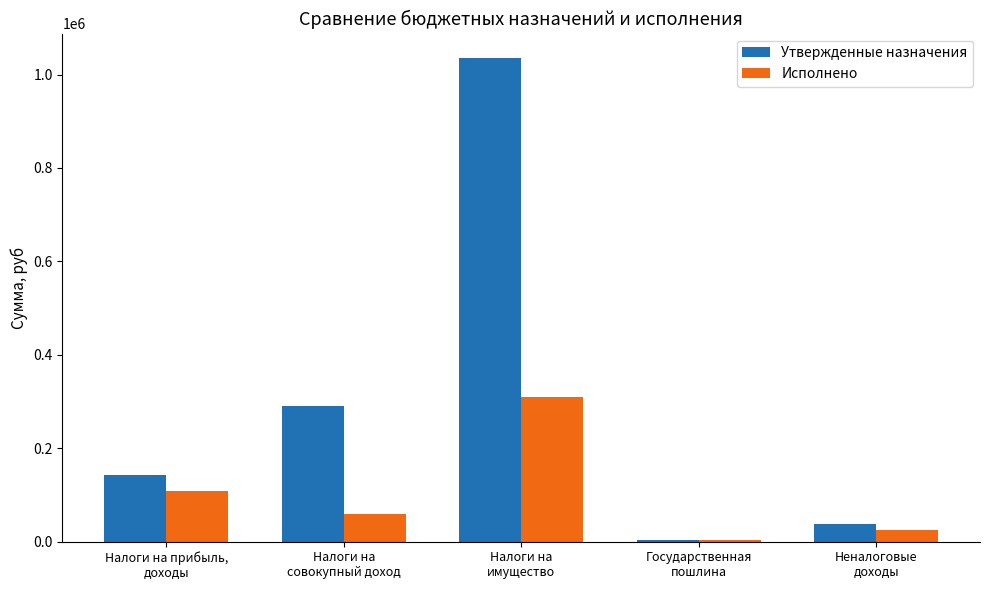

What is the sum of all Утвержденные назначения values?

1509000.0